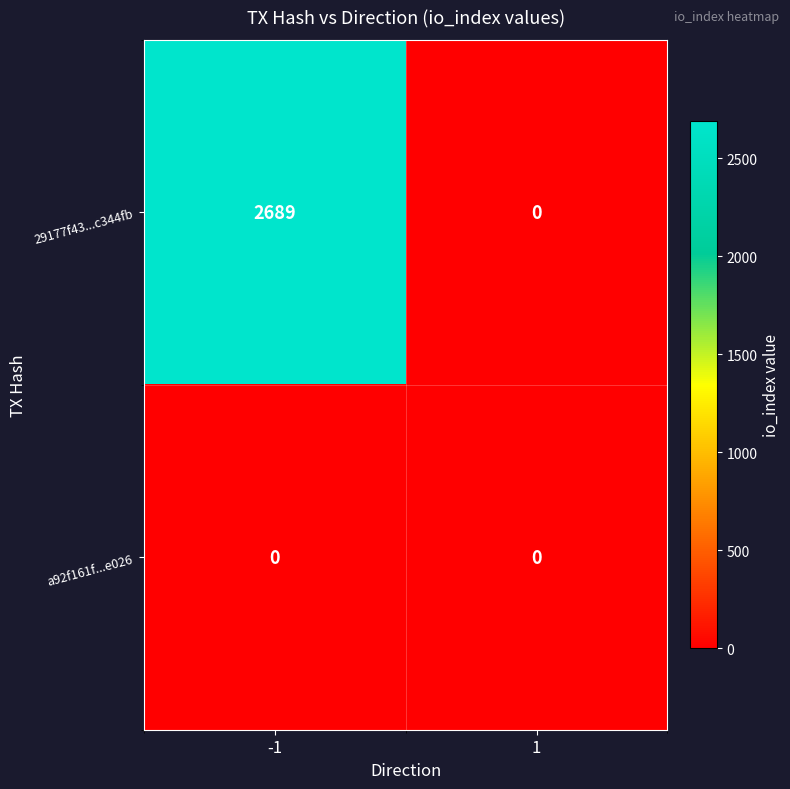

Rank the series by their maximum value, from highest to lowest.

29177f43...c344fb, a92f161f...e026